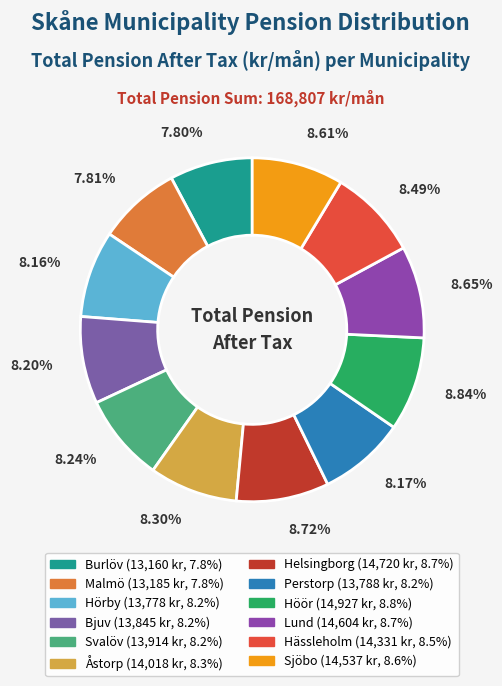

What is the smallest slice in the pie chart?

Burlöv